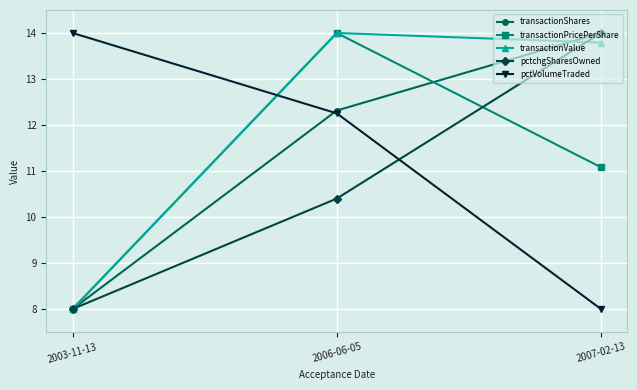

Reading left to right, list all the values displayed in this chart.

transactionShares: 2003-11-13=8.0	2006-06-05=12.3	2007-02-13=14.0
transactionPricePerShare: 2003-11-13=8.0	2006-06-05=14.0	2007-02-13=11.1
transactionValue: 2003-11-13=8.0	2006-06-05=14.0	2007-02-13=13.8
pctchgSharesOwned: 2003-11-13=8.0	2006-06-05=10.4	2007-02-13=14.0
pctVolumeTraded: 2003-11-13=14.0	2006-06-05=12.3	2007-02-13=8.0